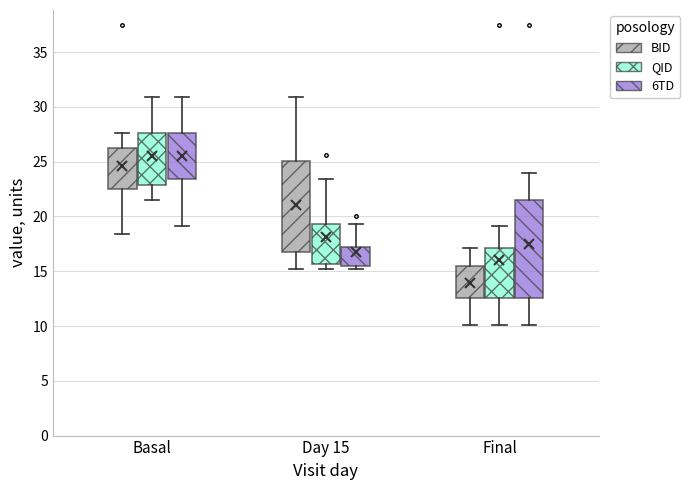

Reading left to right, transcribe this box plot: for each box, give where its median line is, the range the box spans, and where its two whiskers end, as read against the y-axis. The values are not printed on the chart, so give them approximately, as read against the axis.

Basal (BID): median 24.0, box 22.5 to 26.5, whiskers 18.5 to 27.5
Basal (QID): median 26.0, box 23.0 to 27.5, whiskers 21.5 to 31.0
Basal (6TD): median 26.0, box 23.5 to 27.5, whiskers 19.0 to 31.0
Day 15 (BID): median 19.5, box 16.5 to 25.0, whiskers 15.0 to 31.0
Day 15 (QID): median 17.0, box 15.5 to 19.5, whiskers 15.0 to 23.5
Day 15 (6TD): median 16.5, box 15.5 to 17.0, whiskers 15.0 to 19.5
Final (BID): median 14.0, box 12.5 to 15.5, whiskers 10.0 to 17.0
Final (QID): median 14.0, box 12.5 to 17.0, whiskers 10.0 to 19.0
Final (6TD): median 14.0, box 12.5 to 21.5, whiskers 10.0 to 24.0